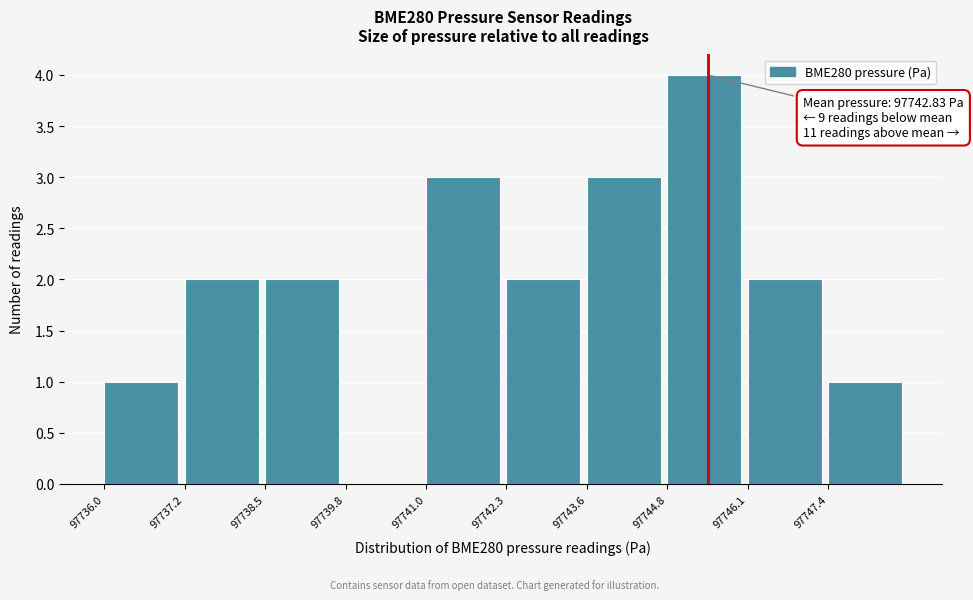

Which range on the x-axis has the tallest bar?

97744.8 to 97746.0